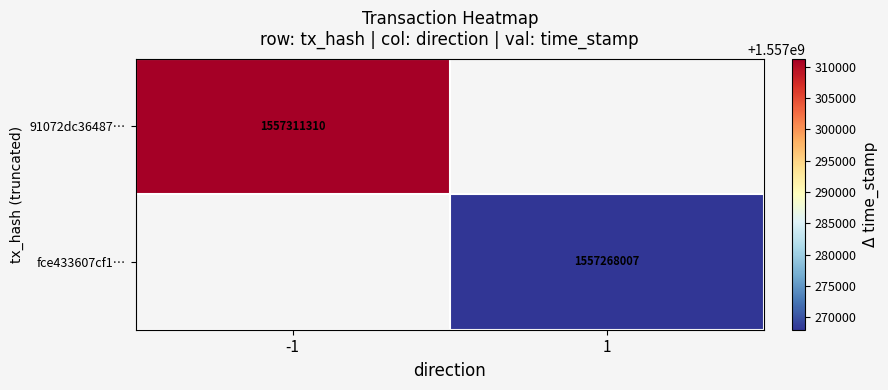

The value of 91072dc36487… at -1 is 1557311310. True or false?

True